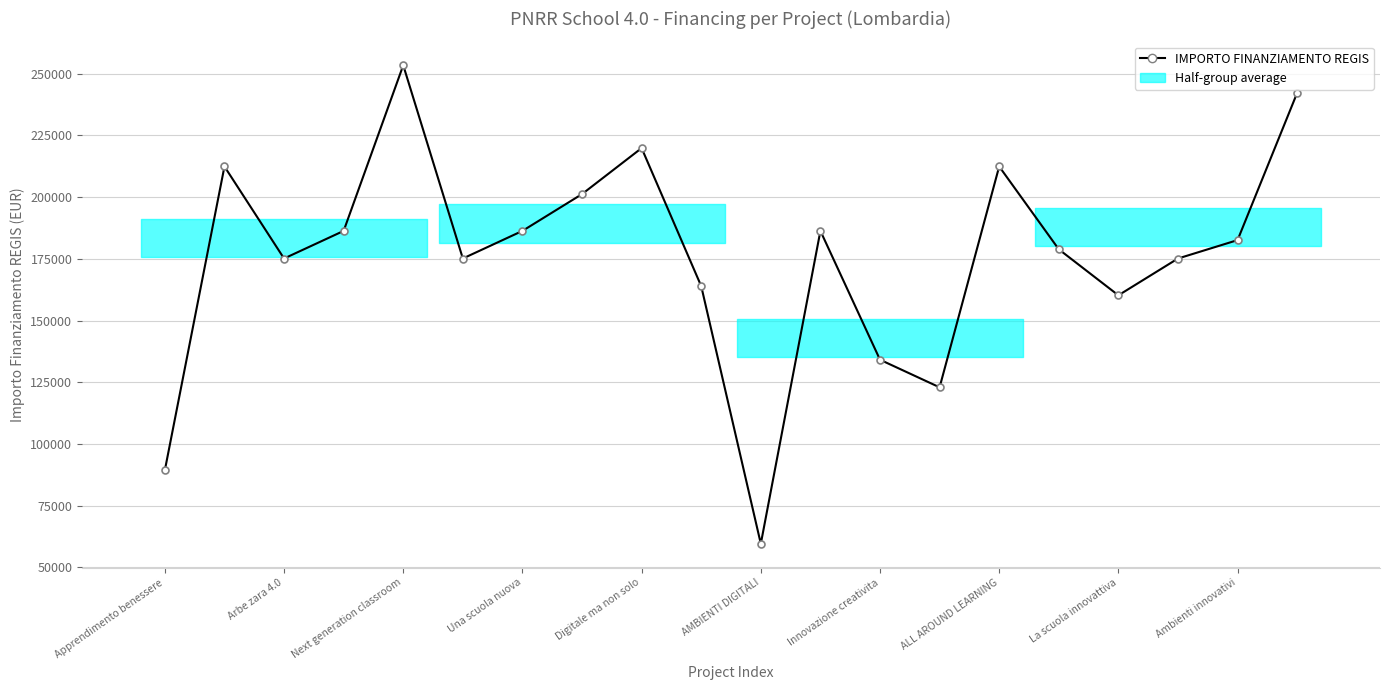

What is the minimum value shown in the chart?

59613.0